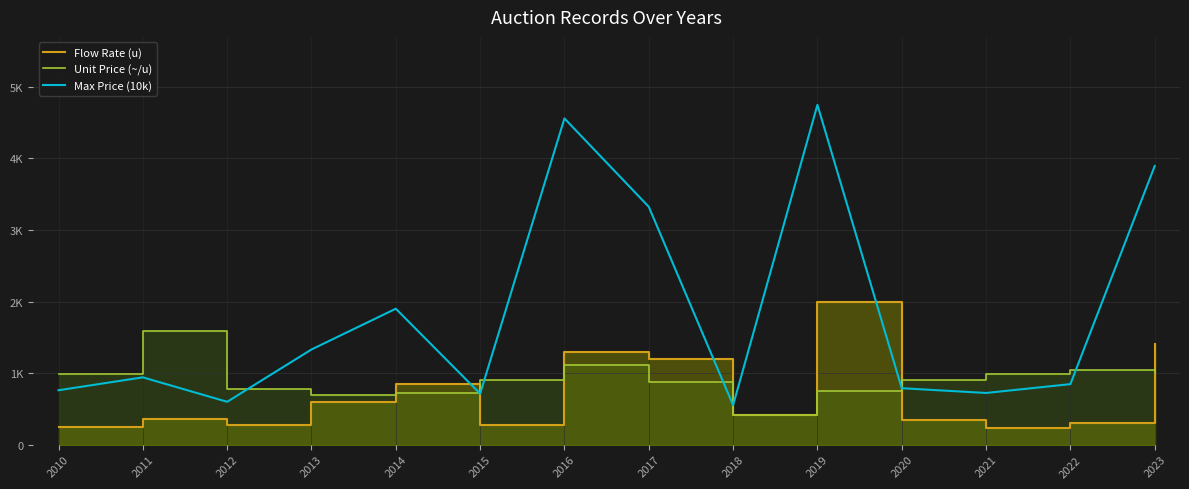

Which series has the widest spread of values?

Max Price (10k)